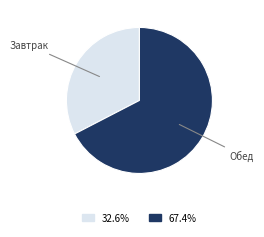

Is there any slice that represents more than half of the pie?

Yes